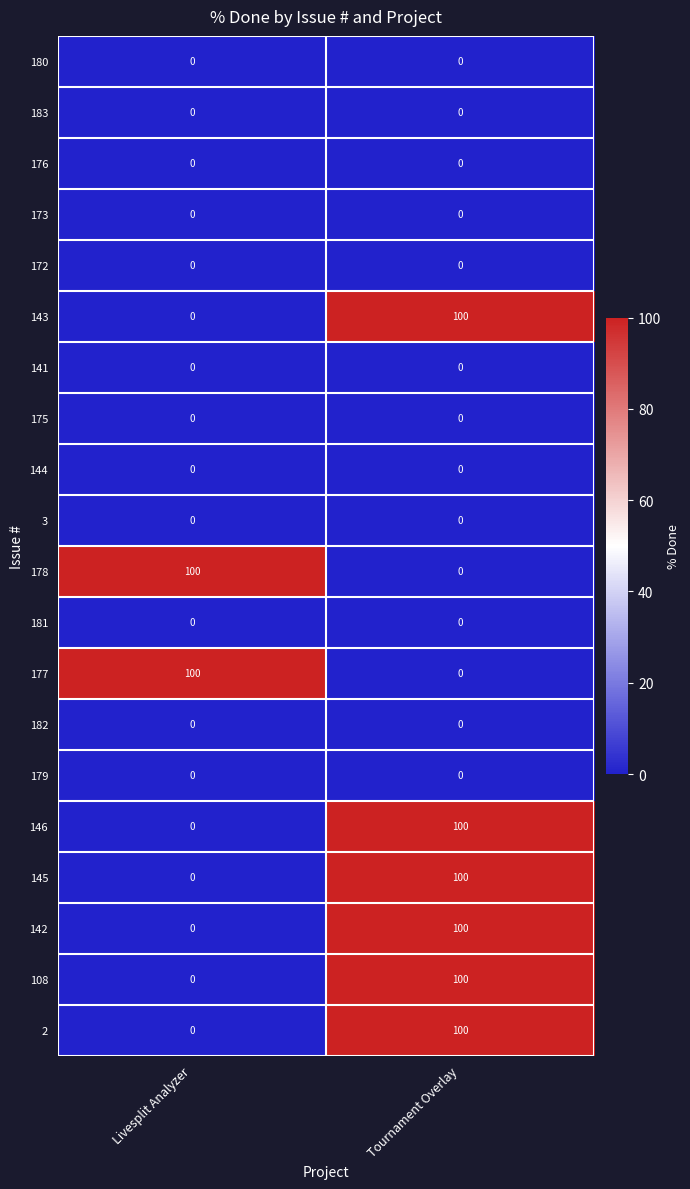

At which category is the sum across all series the highest?

Tournament Overlay